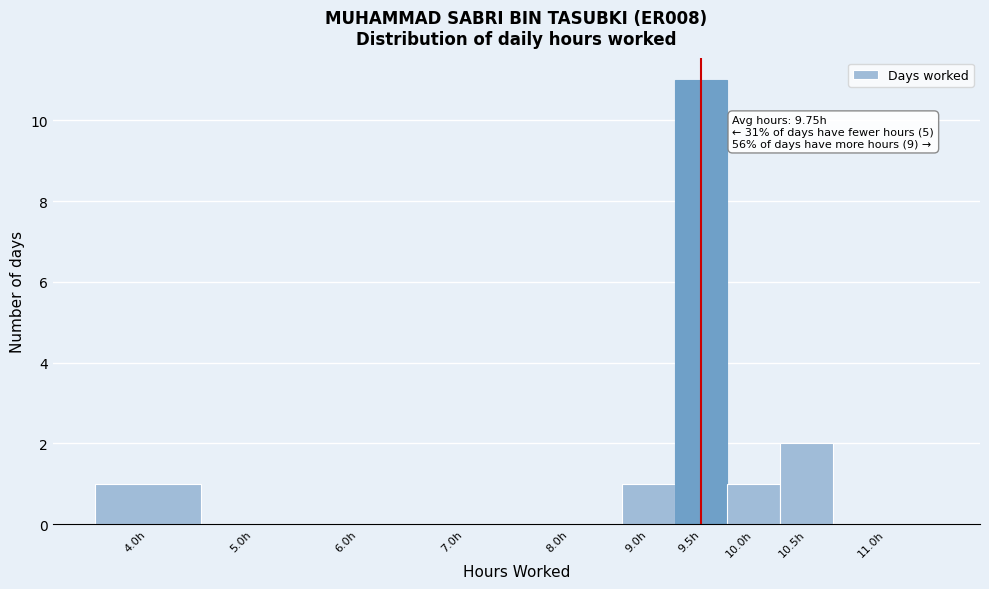

Reading left to right, transcribe all the data shown in this chart.

4.0h=1	5.0h=0	6.0h=0	7.0h=0	8.0h=0	9.0h=1	9.5h=11	10.0h=1	10.5h=2	11.0h=0